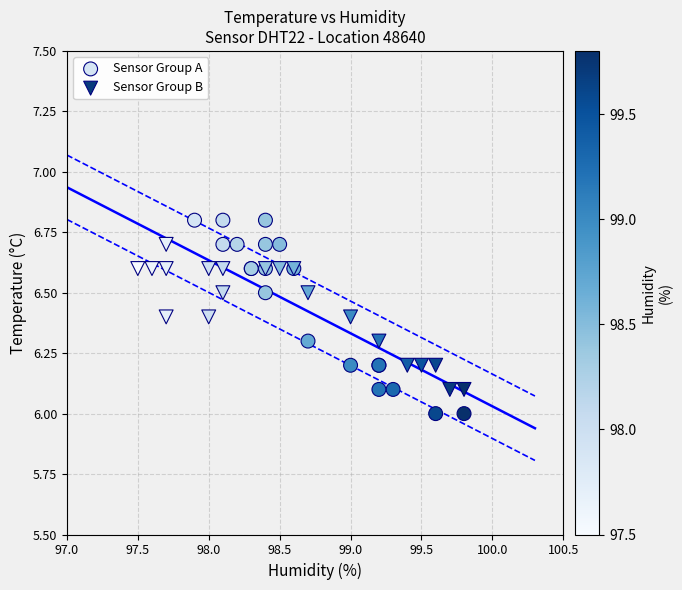

Which series contains the highest Y value?

Sensor Group A